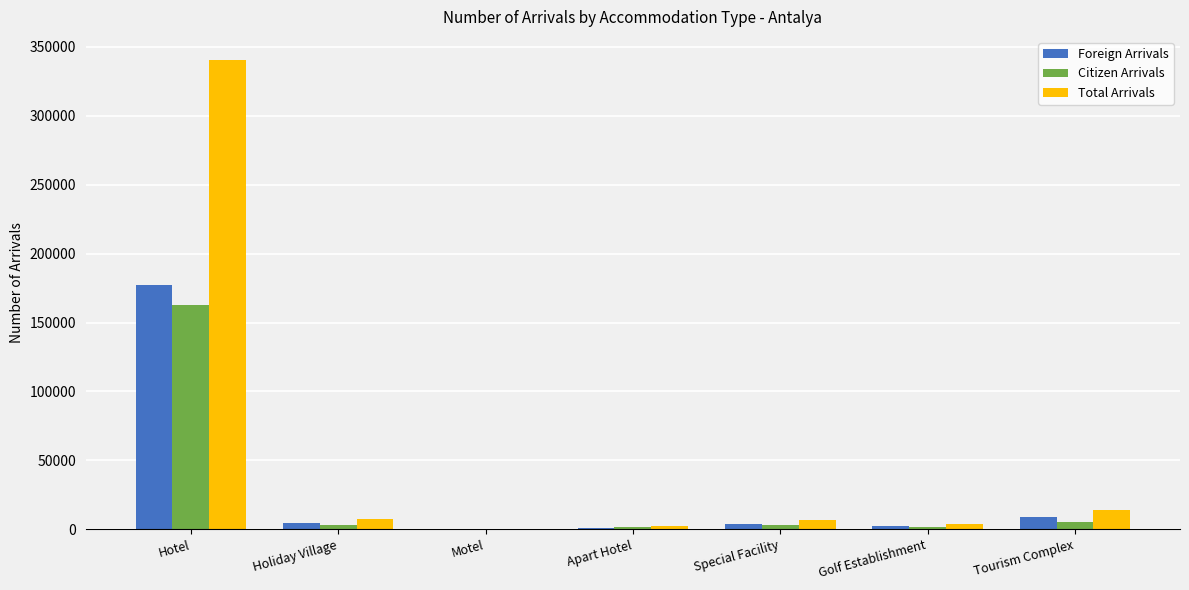

What is the total value across all series at Special Facility?

13252